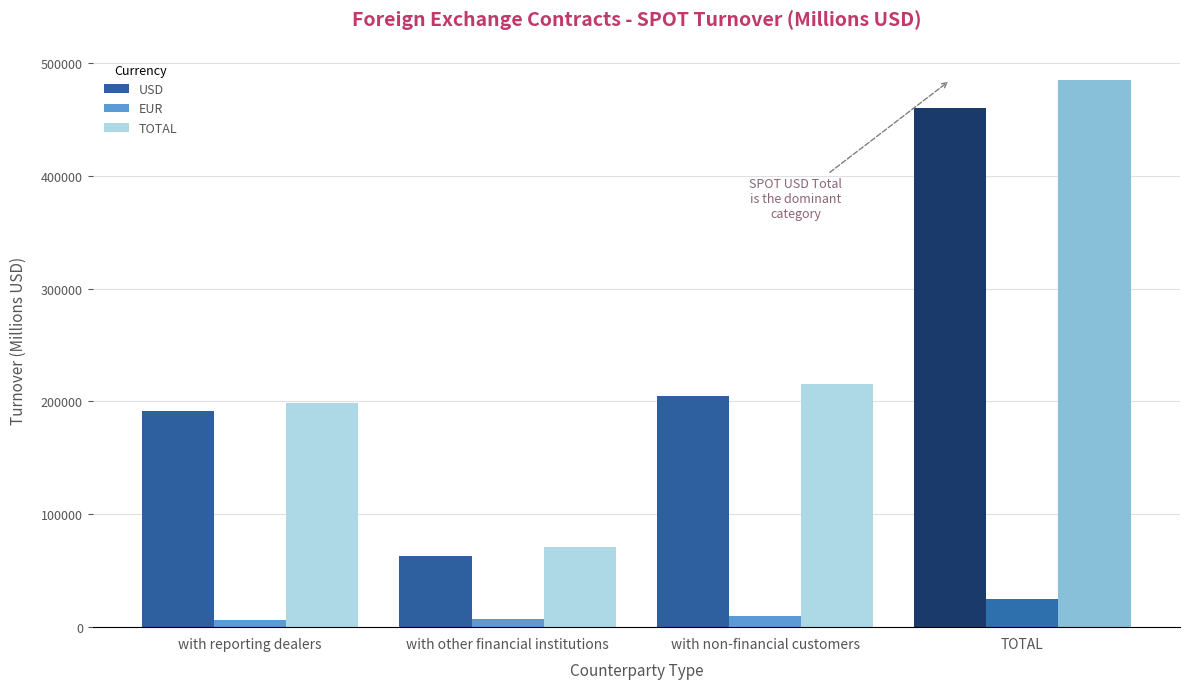

True or false: TOTAL has a value of 215747.9 at with non-financial customers.

True